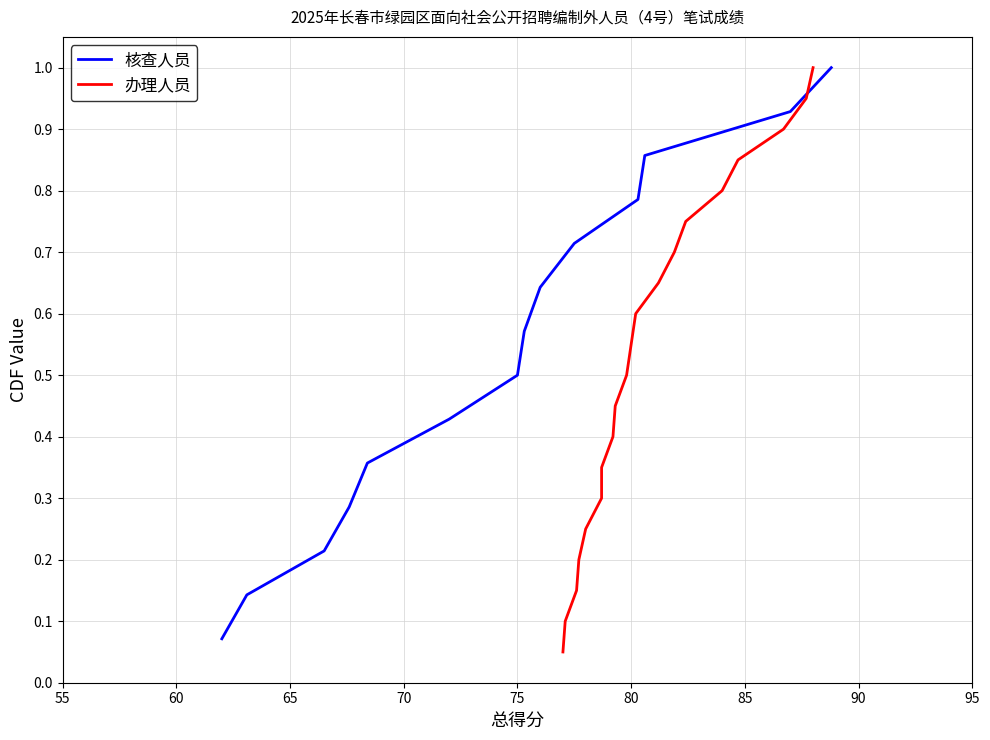

What is the highest value of the 核查人员 series?

1.0